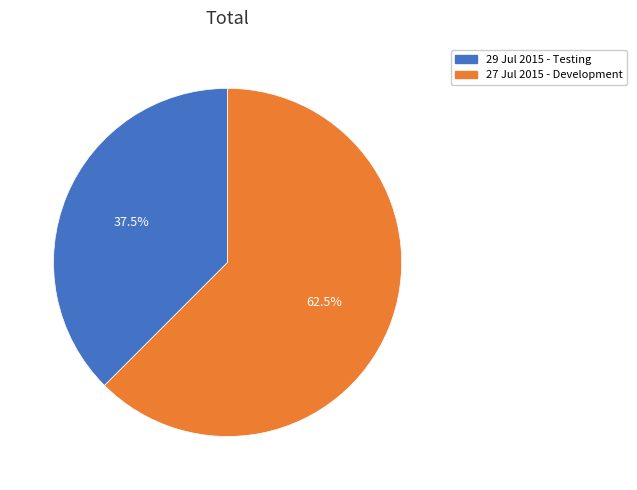

Rank the categories by value from lowest to highest.

29 Jul 2015 - Testing, 27 Jul 2015 - Development